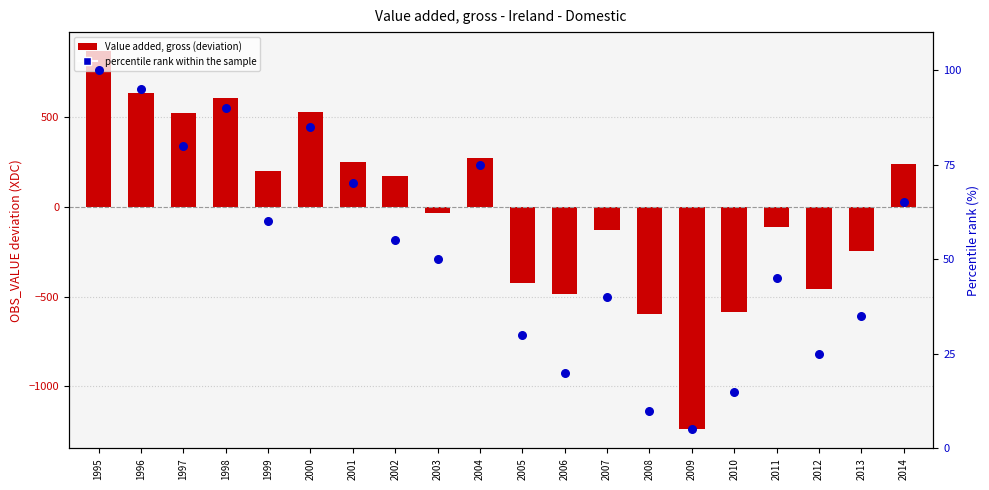

At which category is the sum across all series the highest?

1995